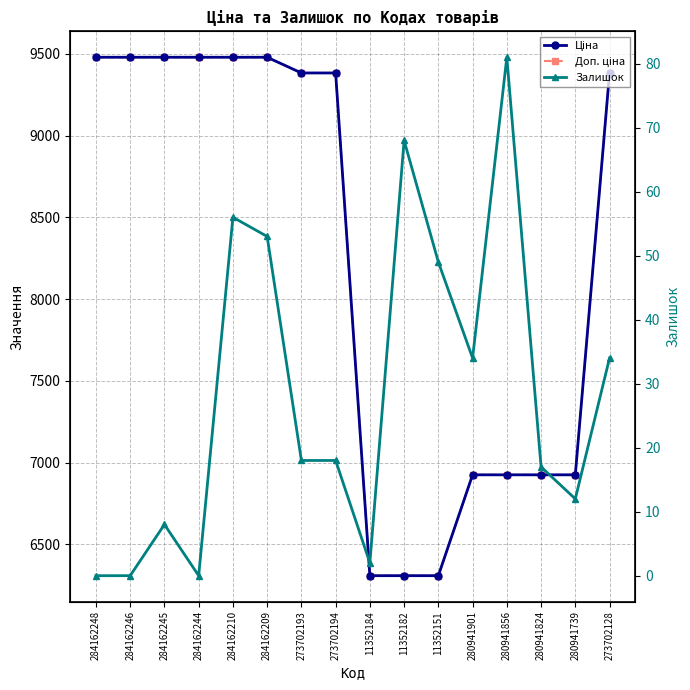

Rank the series at 273702128 from highest to lowest value.

Ціна, Доп. ціна, Залишок